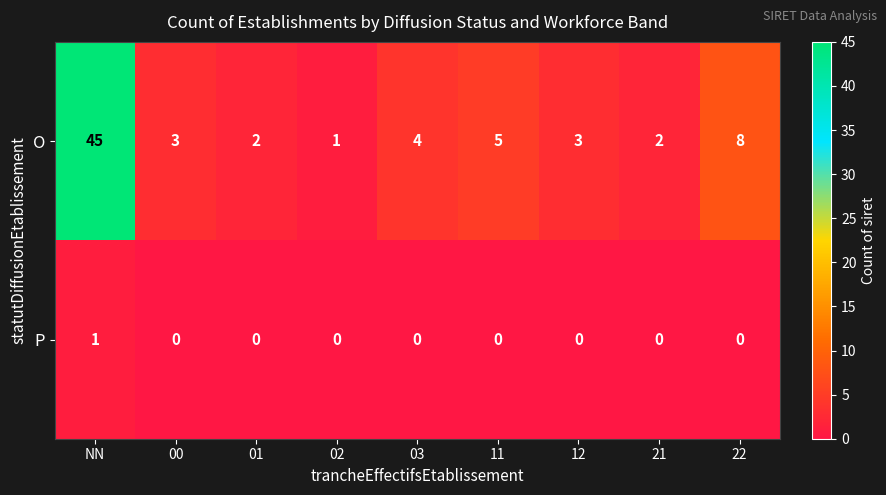

What is the maximum value for O?

45